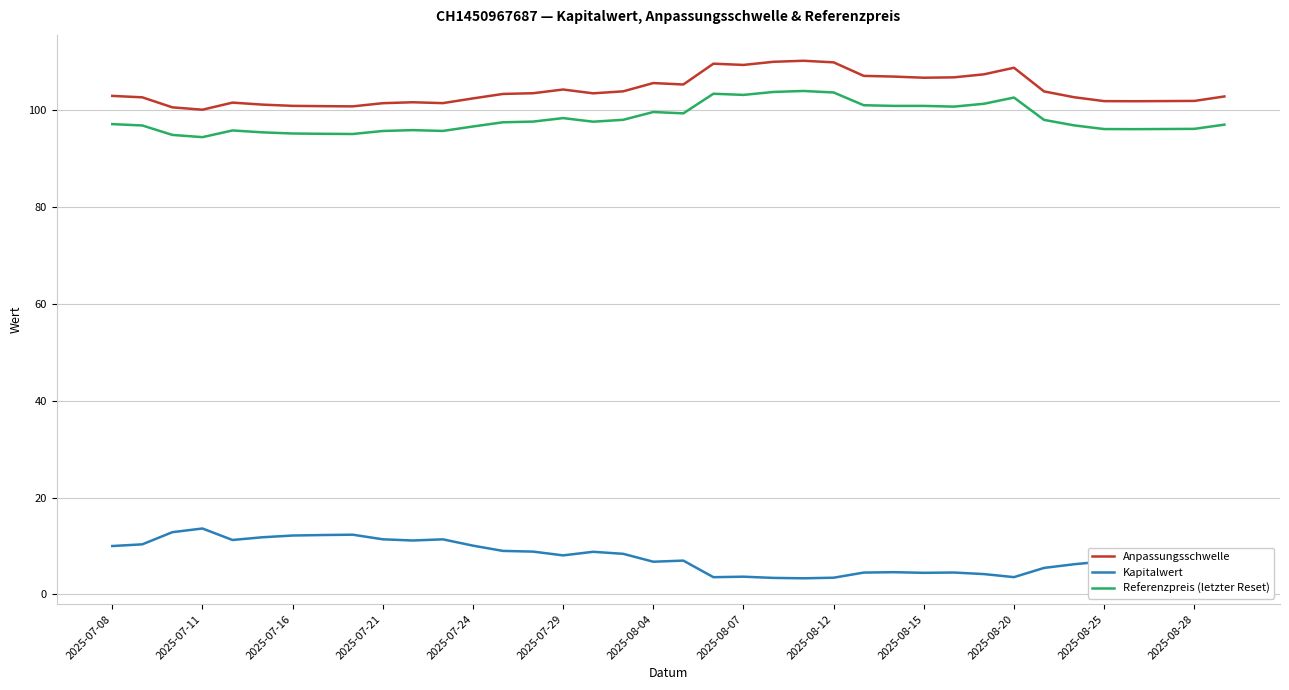

What is the maximum value for Kapitalwert?

13.6